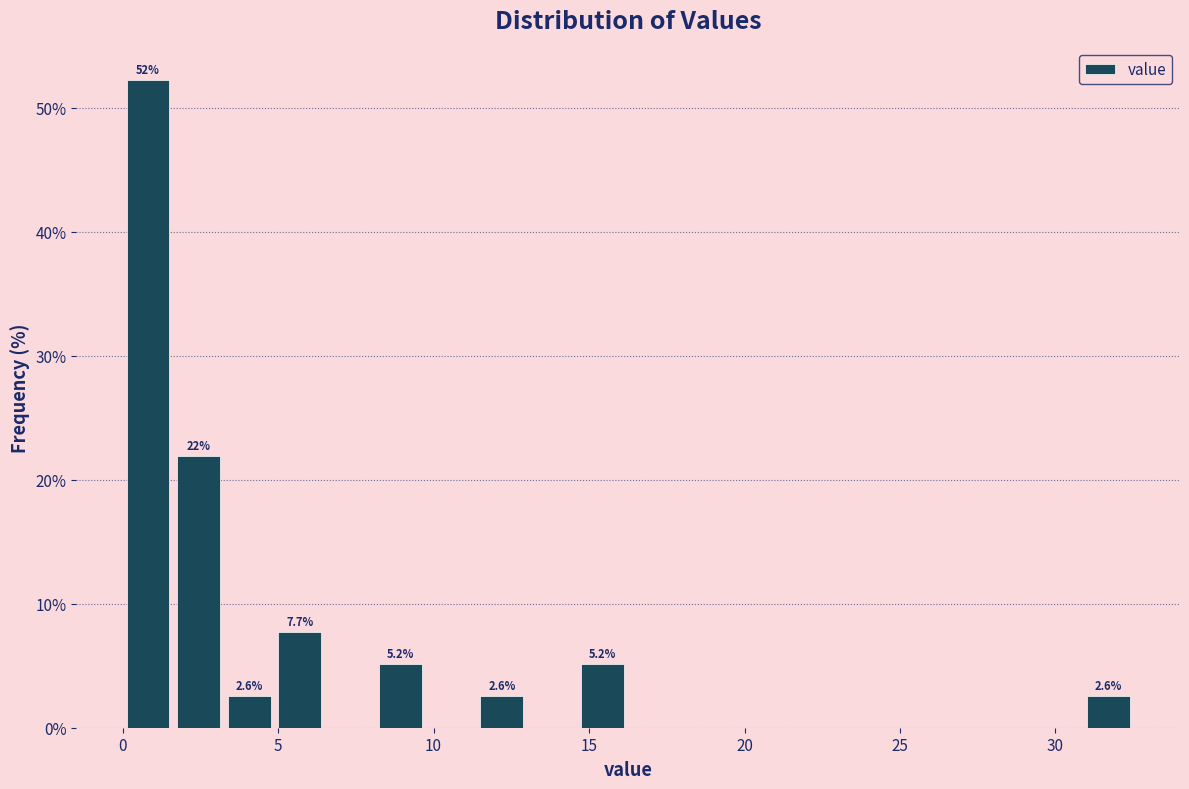

Around what value on the x-axis is the tallest bar? Give the approximate position of its centre, as read against the axis.

1.0